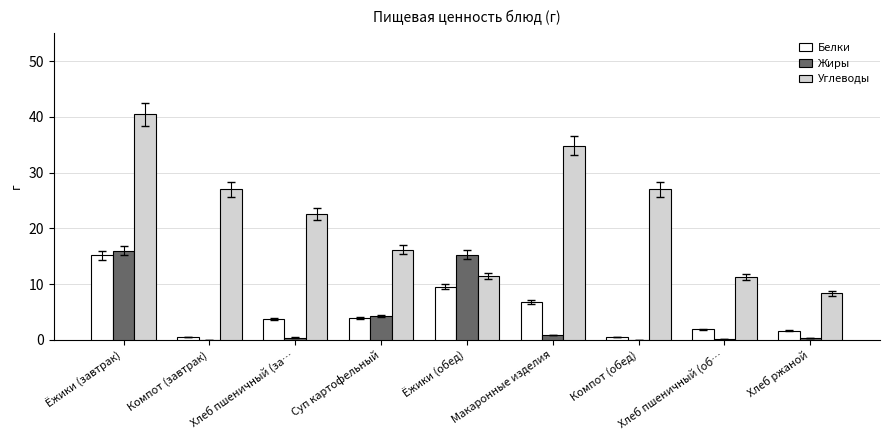

How many data points does each series have?

9